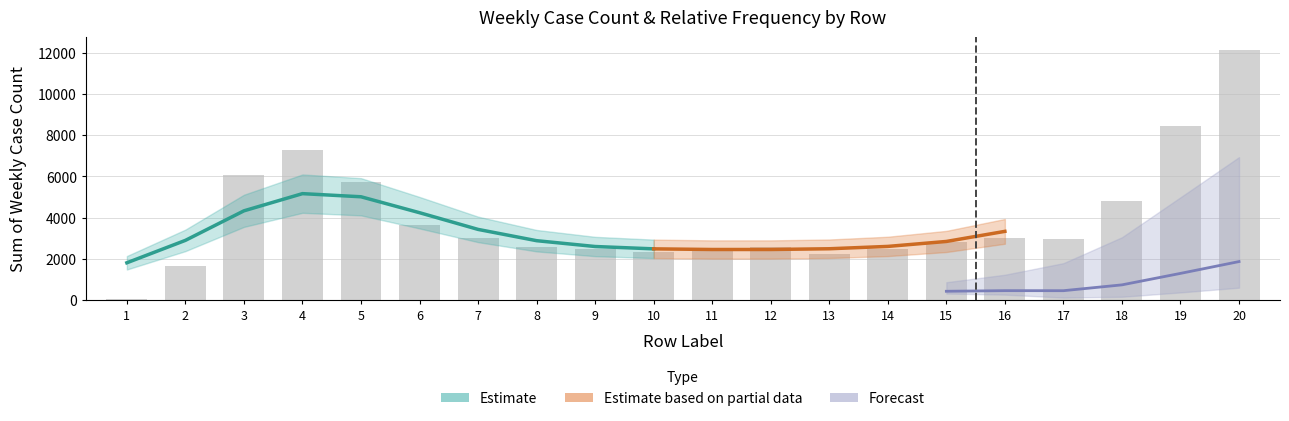

What is the ratio of the value at 20 to the value at 17?

4.1